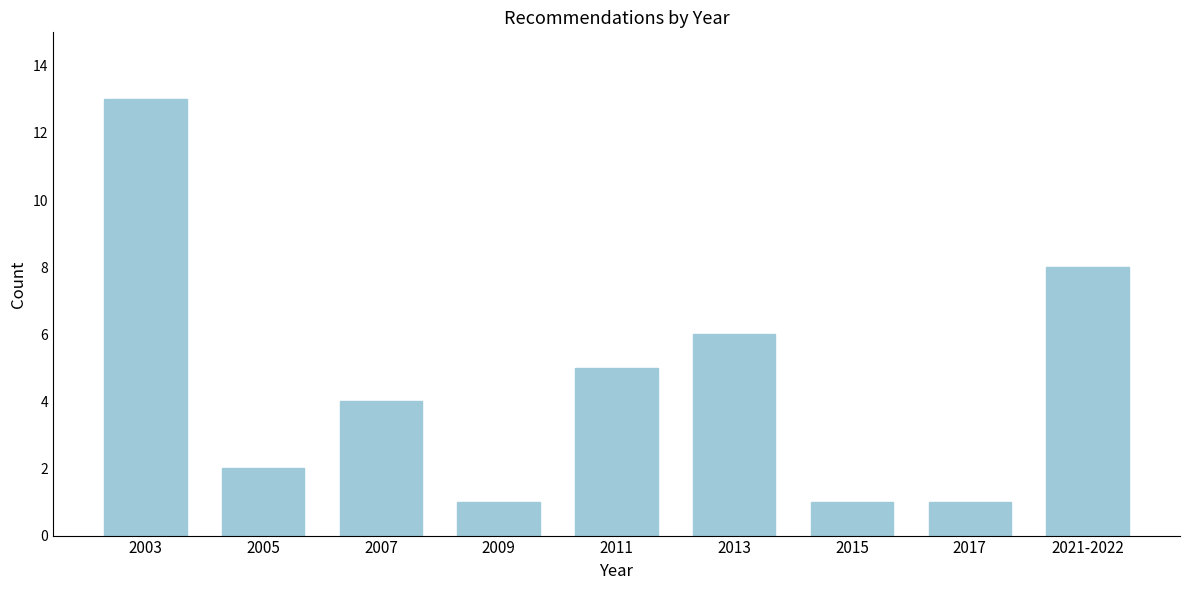

Reading left to right, extract all data points from this chart.

13	2	4	1	5	6	1	1	8